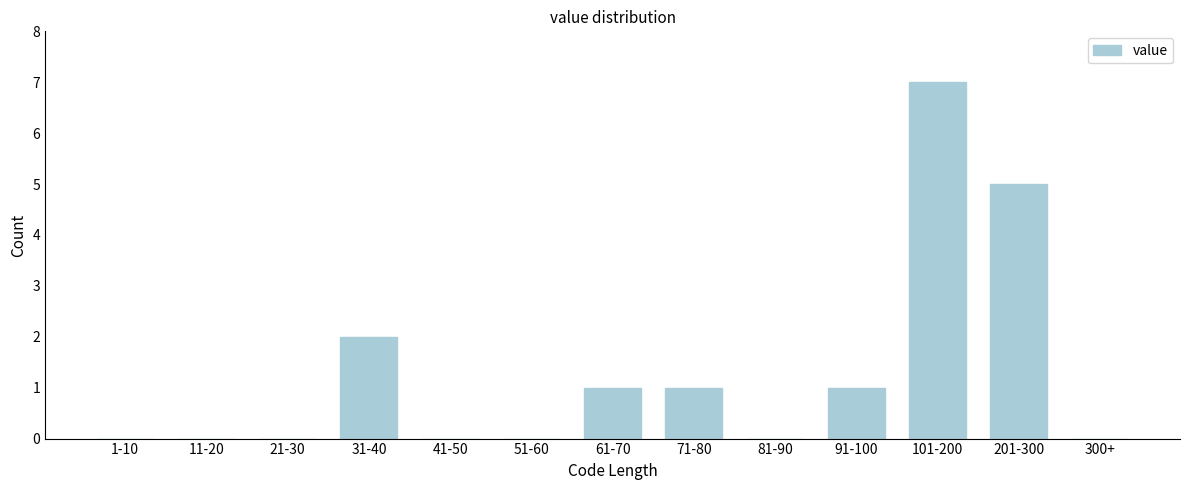

Reading left to right, what are all the values shown in this chart?

1-10=0	11-20=0	21-30=0	31-40=2	41-50=0	51-60=0	61-70=1	71-80=1	81-90=0	91-100=1	101-200=7	201-300=5	300+=0